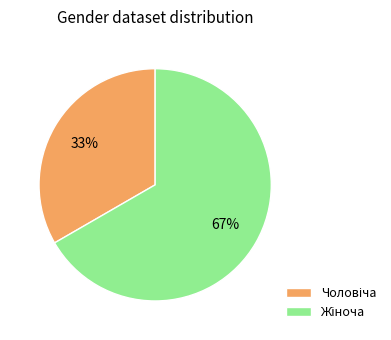

Is there any slice that represents more than half of the pie?

Yes